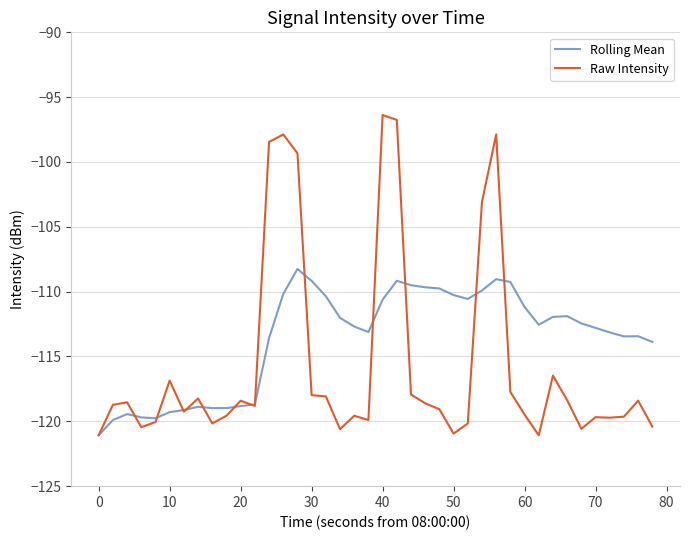

Rank the series by their maximum value, from highest to lowest.

Raw Intensity, Rolling Mean